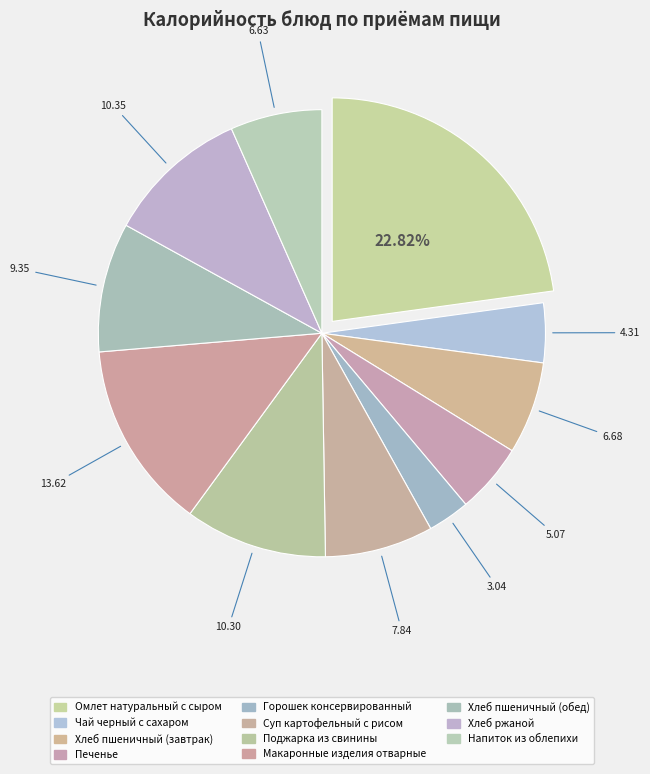

What is the smallest slice in the pie chart?

Горошек консервированный